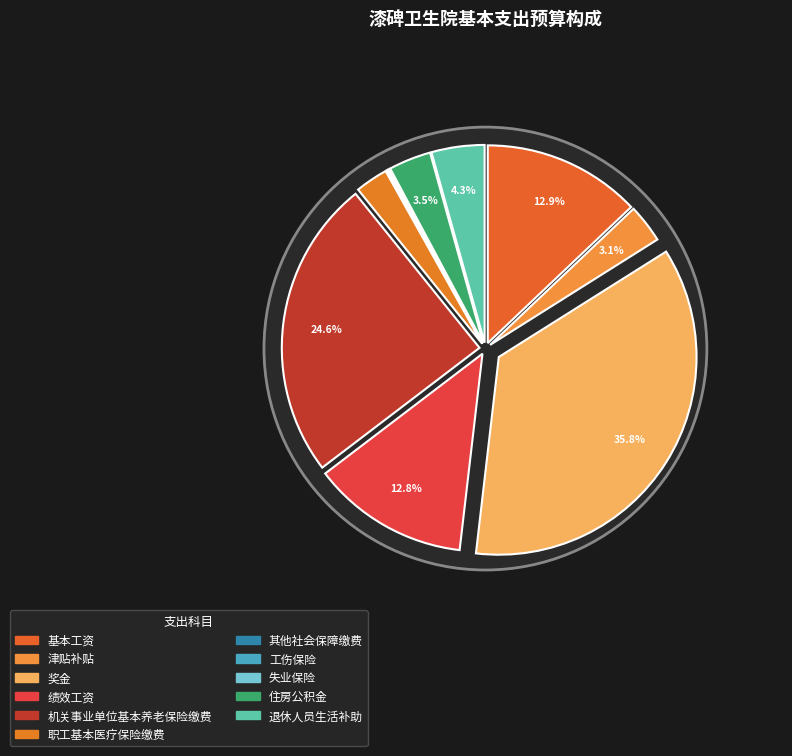

Rank the categories by value from lowest to highest.

工伤保险, 其他社会保障缴费, 失业保险, 职工基本医疗保险缴费, 津贴补贴, 住房公积金, 退休人员生活补助, 绩效工资, 基本工资, 机关事业单位基本养老保险缴费, 奖金